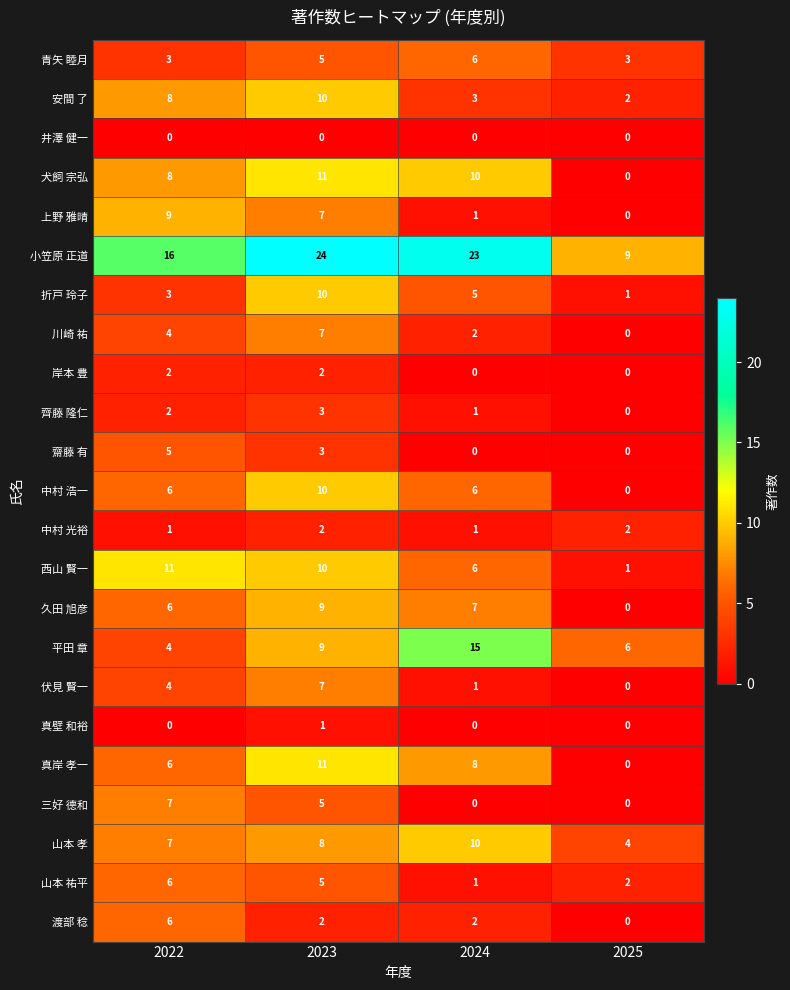

What is the approximate value of 真岸 孝一 at 2022?

6